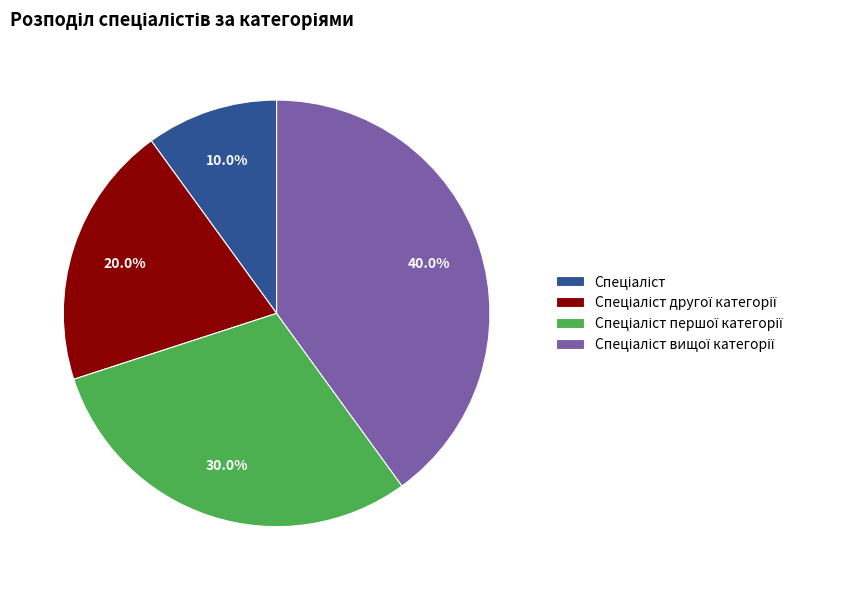

Is there a majority slice in this chart?

No